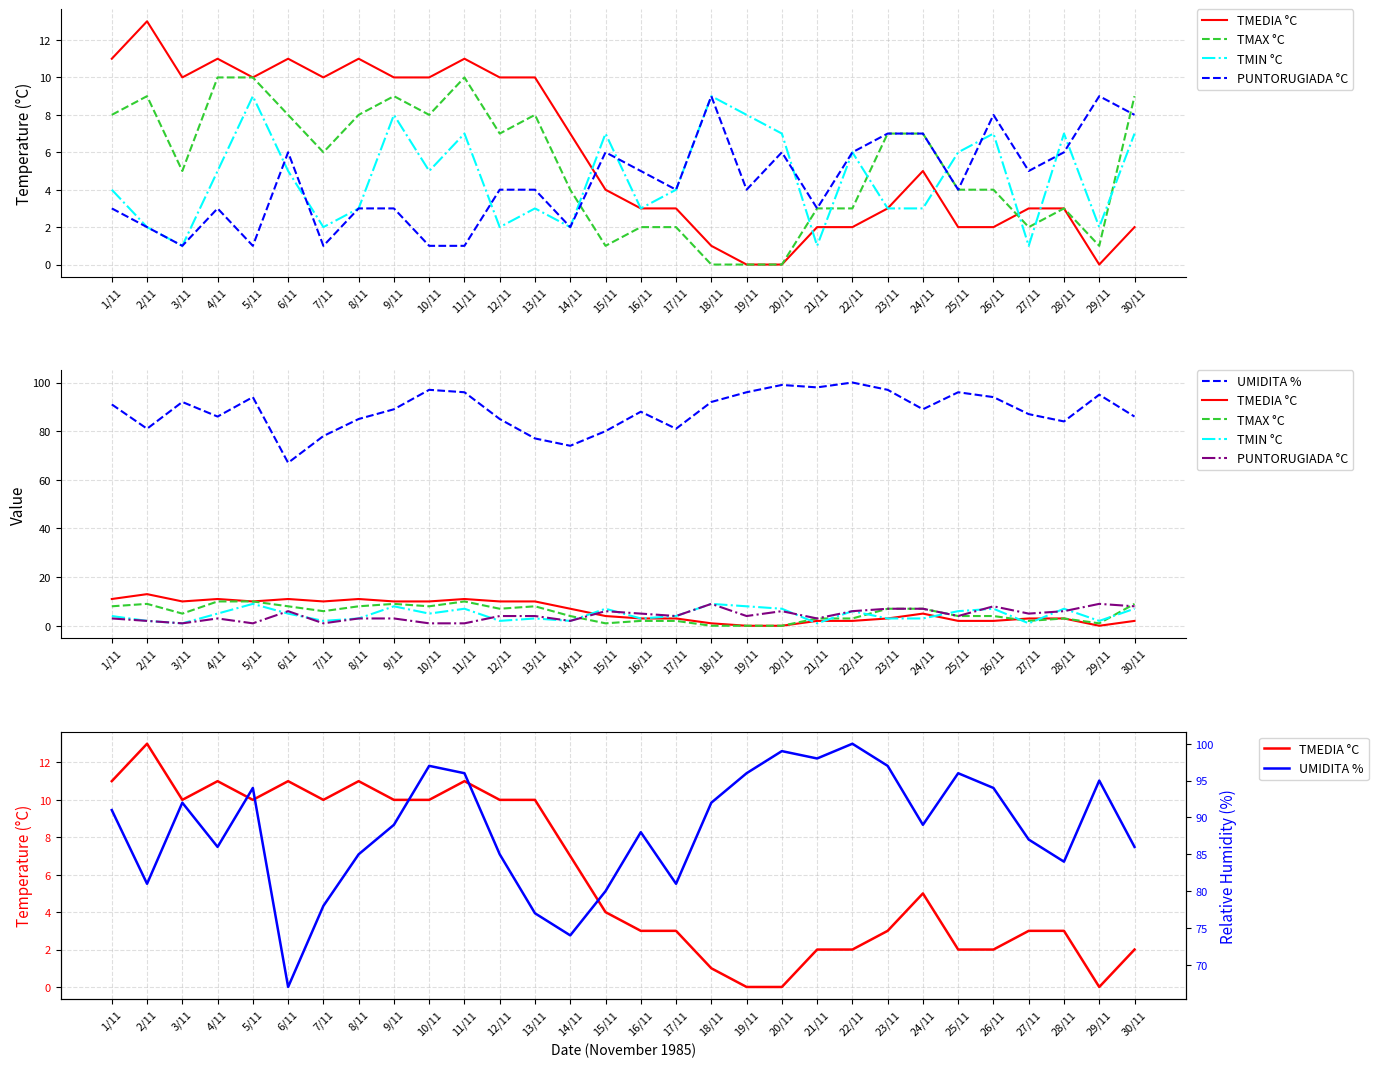

True or false: UMIDITA % has a value of 17 at 2/11.

False